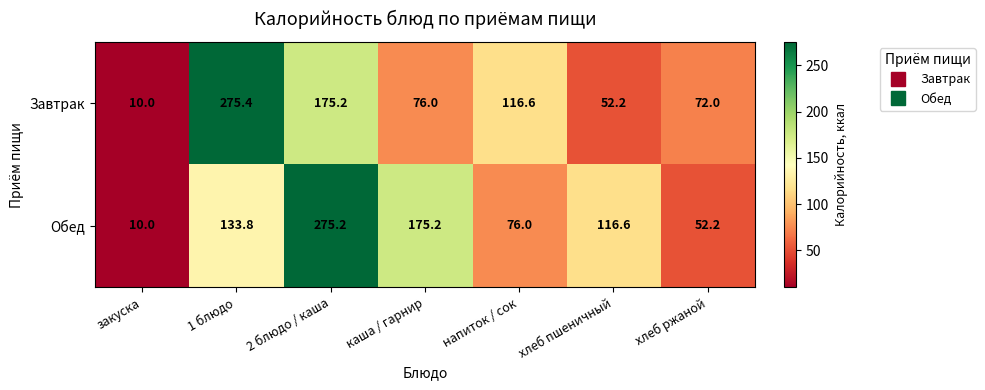

Which series changed the most between 2 блюдо / каша and напиток / сок?

Обед